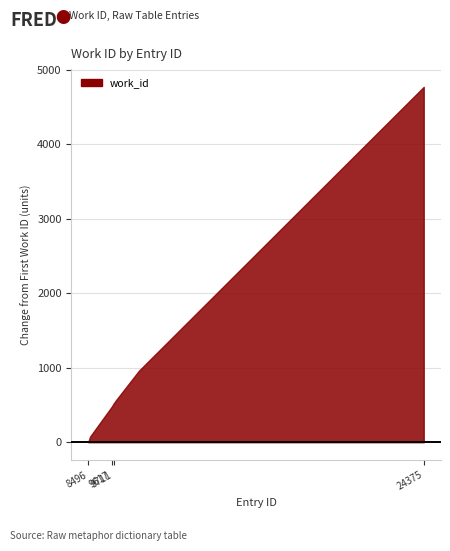

Which has a higher value, 9617 or 8585?

9617